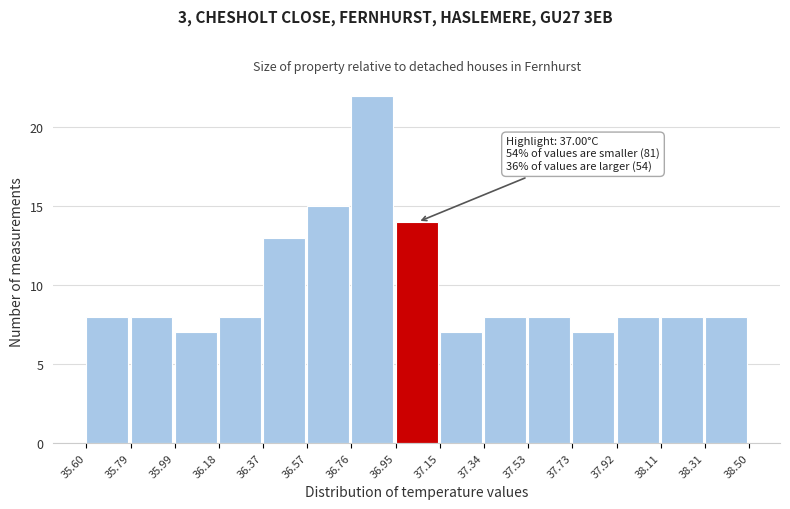

Which range on the x-axis has the tallest bar?

36.76 to 36.95